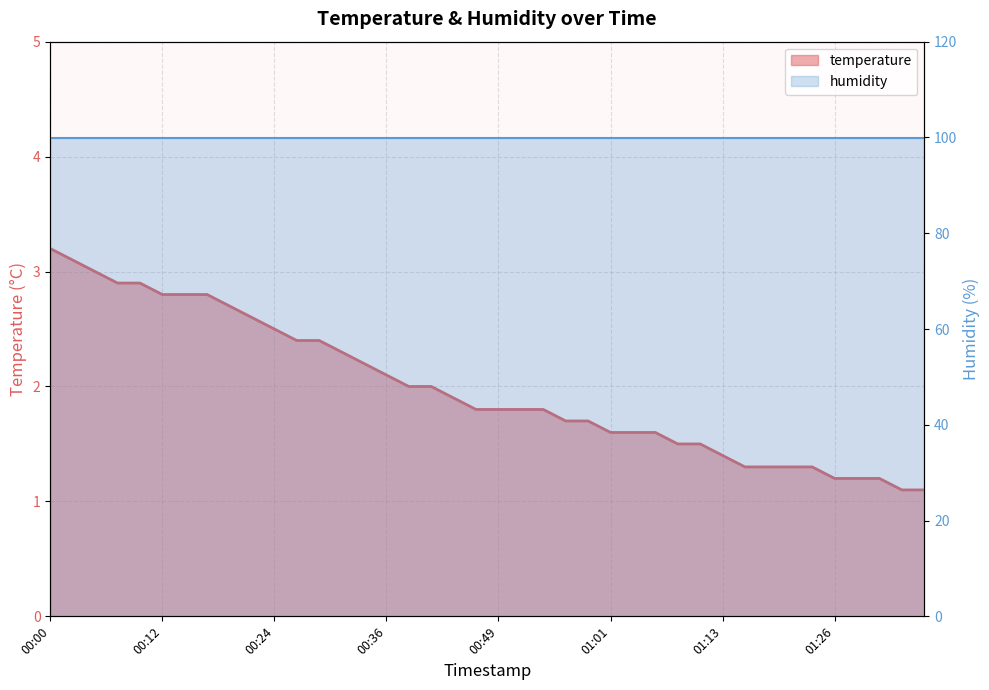

True or false: the data has more than 0 interior local peaks.

False